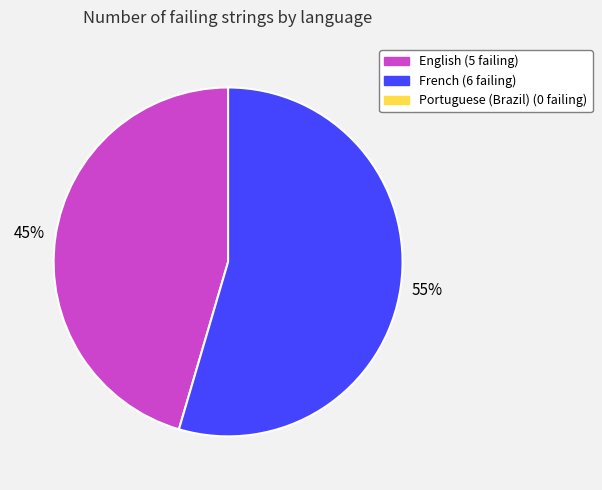

To the nearest percent, what is the average slice percentage?

50%